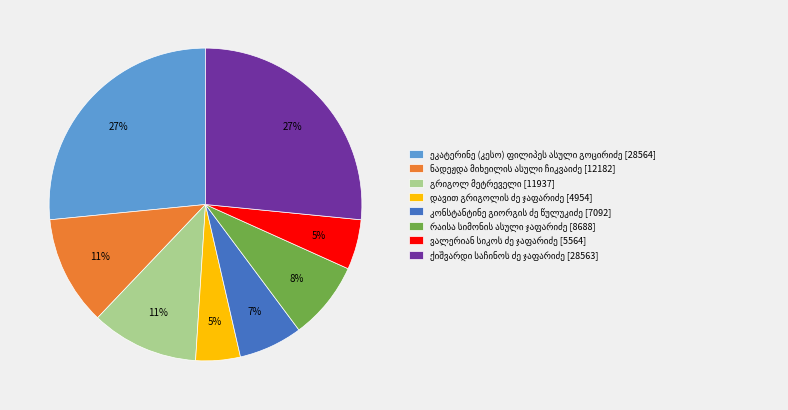

Does any single category account for the majority?

No